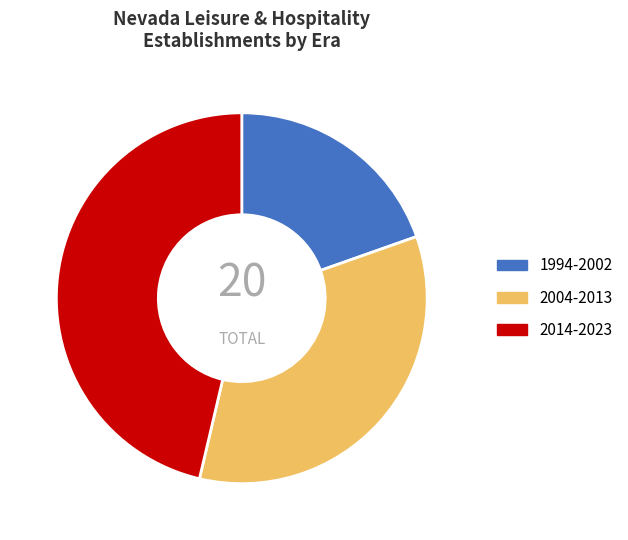

Rank the categories by value from lowest to highest.

1994-2002, 2004-2013, 2014-2023